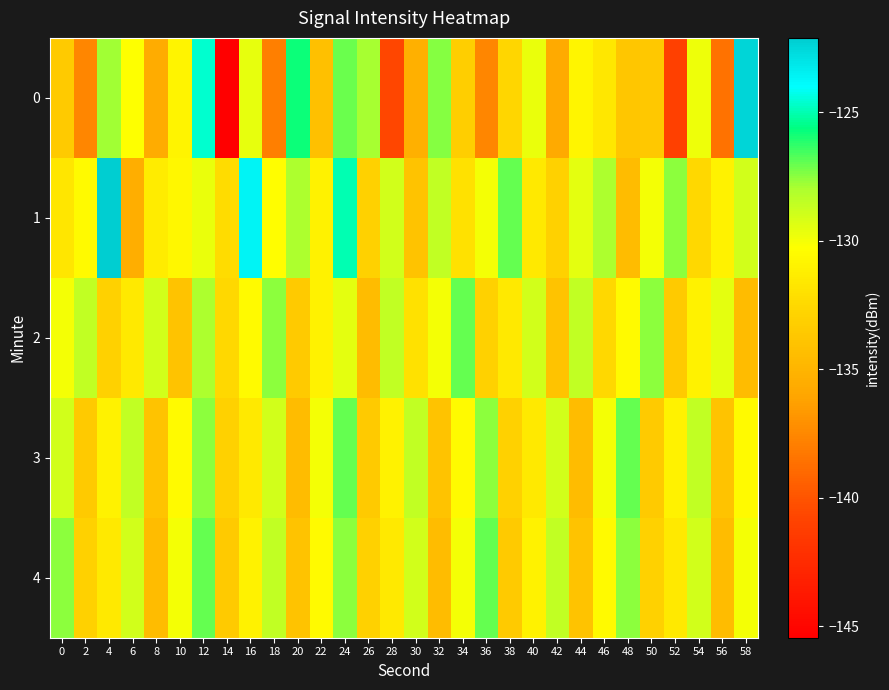

Reading left to right, list all the values displayed in this chart.

0: 0=-133.4	2=-137.5	4=-127.8	6=-130.2	8=-135.5	10=-130.9	12=-124.6	14=-145.4	16=-129.6	18=-137.9	20=-125.8	22=-134.2	24=-127.1	26=-127.9	28=-140.7	30=-135.3	32=-127.4	34=-133.2	36=-137.6	38=-132.6	40=-129.7	42=-135.7	44=-130.8	46=-131.6	48=-133.7	50=-133.6	52=-141.0	54=-129.8	56=-138.6	58=-122.5
1: 0=-131.7	2=-130.5	4=-122.1	6=-135.4	8=-131.4	10=-130.7	12=-129.8	14=-132.3	16=-123.6	18=-130.3	20=-128.0	22=-131.0	24=-125.0	26=-133.0	28=-129.0	30=-134.0	32=-128.5	34=-132.0	36=-130.0	38=-127.0	40=-131.5	42=-133.0	44=-129.5	46=-128.0	48=-134.5	50=-130.0	52=-127.5	54=-132.5	56=-131.0	58=-129.0
2: 0=-130.0	2=-128.5	4=-133.0	6=-131.5	8=-129.0	10=-134.0	12=-128.0	14=-132.5	16=-130.5	18=-127.5	20=-133.5	22=-131.0	24=-129.5	26=-134.5	28=-128.5	30=-132.0	32=-130.0	34=-127.0	36=-133.0	38=-131.5	40=-129.0	42=-134.0	44=-128.5	46=-132.5	48=-130.5	50=-127.5	52=-133.5	54=-131.0	56=-129.5	58=-134.5
3: 0=-129.0	2=-133.5	4=-131.0	6=-128.5	8=-134.0	10=-130.5	12=-127.5	14=-133.0	16=-131.5	18=-129.0	20=-134.5	22=-130.0	24=-127.0	26=-133.5	28=-131.0	30=-128.5	32=-134.0	34=-130.5	36=-127.5	38=-133.0	40=-131.5	42=-129.0	44=-134.5	46=-130.0	48=-127.0	50=-133.5	52=-131.0	54=-128.5	56=-134.0	58=-130.5
4: 0=-127.5	2=-133.0	4=-131.5	6=-129.0	8=-134.5	10=-130.0	12=-127.0	14=-133.5	16=-131.0	18=-128.5	20=-134.0	22=-130.5	24=-127.5	26=-133.0	28=-131.5	30=-129.0	32=-134.5	34=-130.0	36=-127.0	38=-133.5	40=-131.0	42=-128.5	44=-134.0	46=-130.5	48=-127.5	50=-133.0	52=-131.5	54=-129.0	56=-134.5	58=-130.0